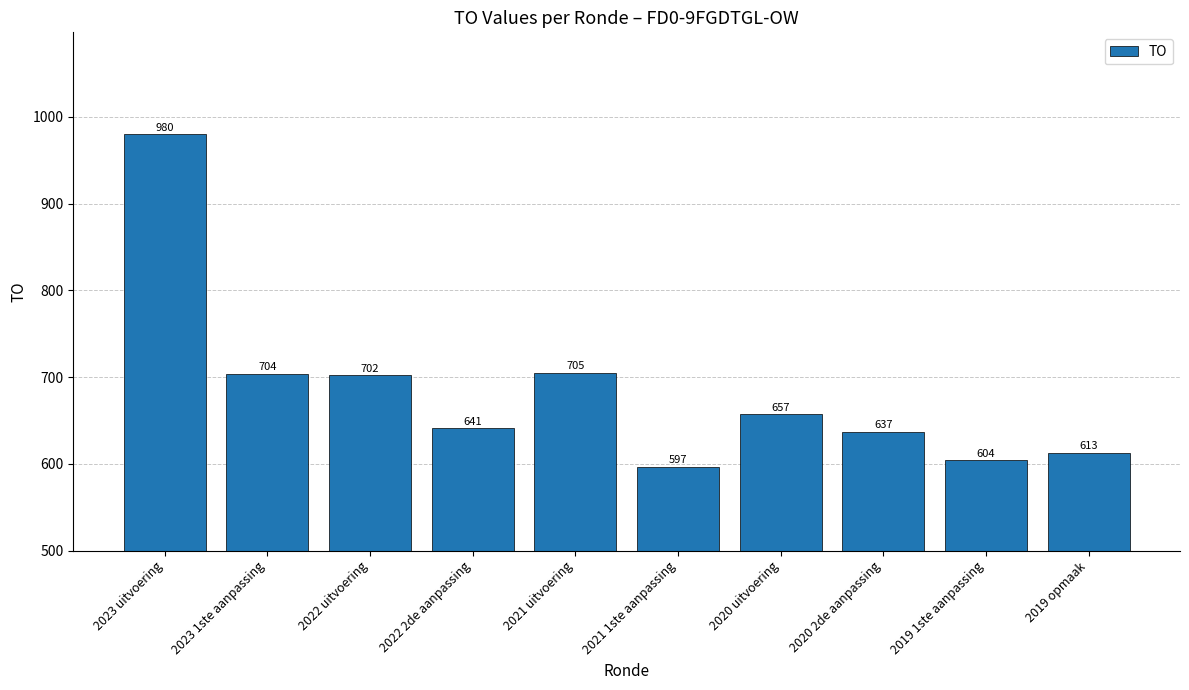

What is the difference between the maximum and minimum values?

383